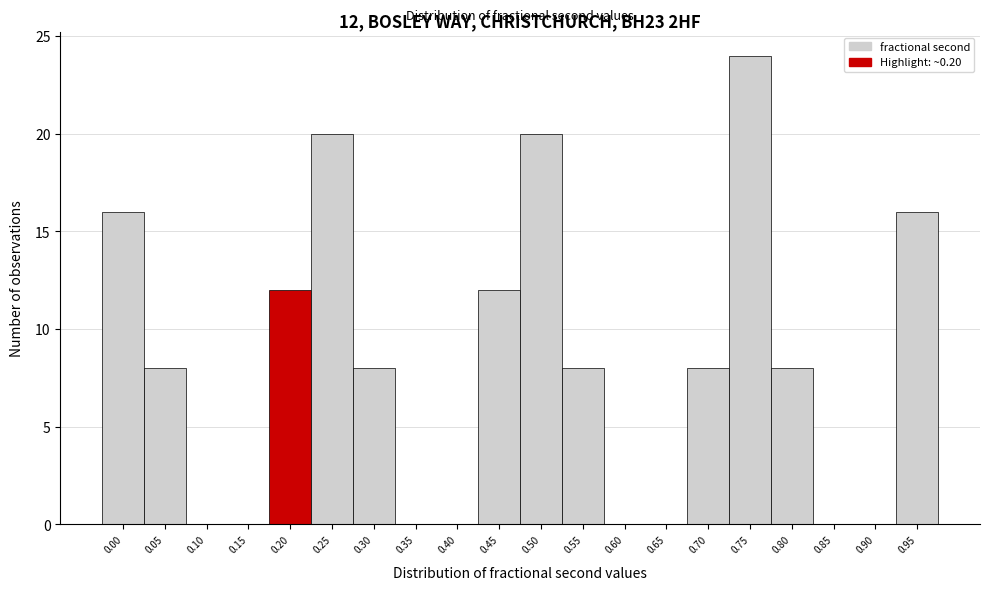

Reading left to right, list all the values displayed in this chart.

0.00=16	0.05=8	0.10=0	0.15=0	0.20=12	0.25=20	0.30=8	0.35=0	0.40=0	0.45=12	0.50=20	0.55=8	0.60=0	0.65=0	0.70=8	0.75=24	0.80=8	0.85=0	0.90=0	0.95=16